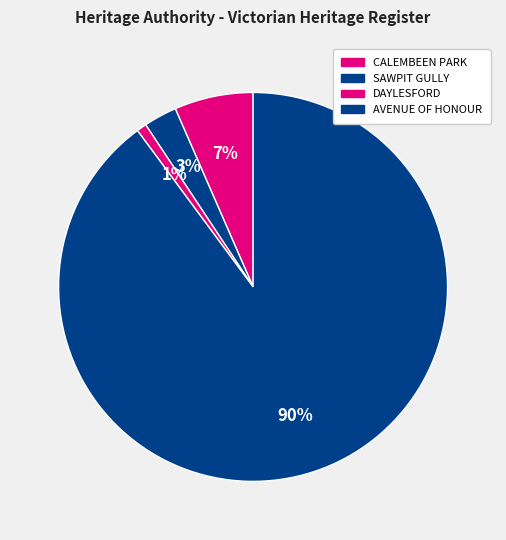

To the nearest percent, what is the difference between the largest and smallest slice percentages?

89%